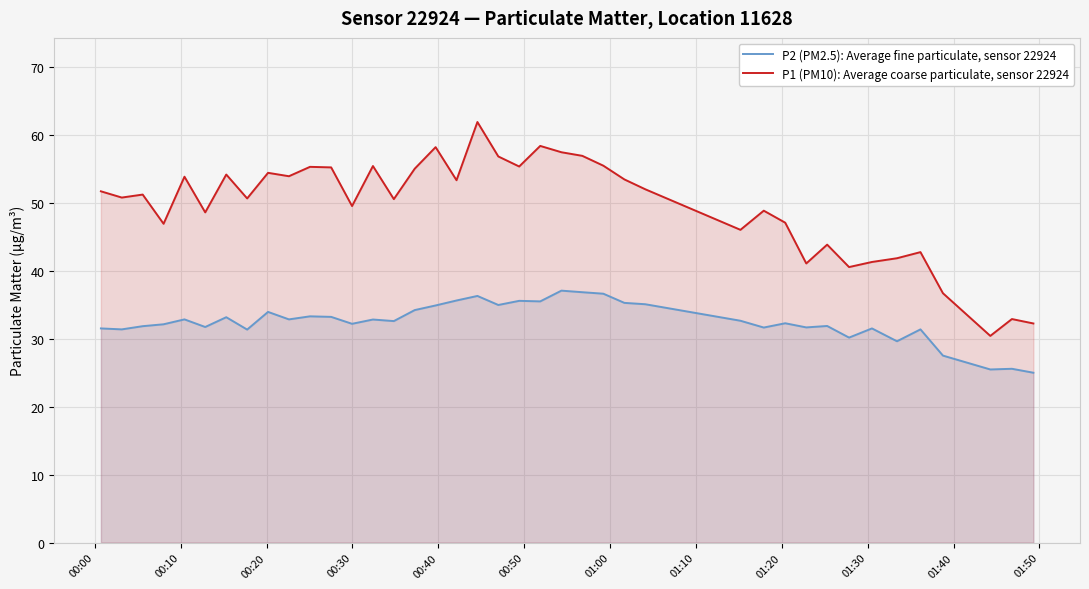

In P2 (PM2.5): Average fine particulate, sensor 22924, how many points are higher than both neighbors (excluding endpoints)?

13